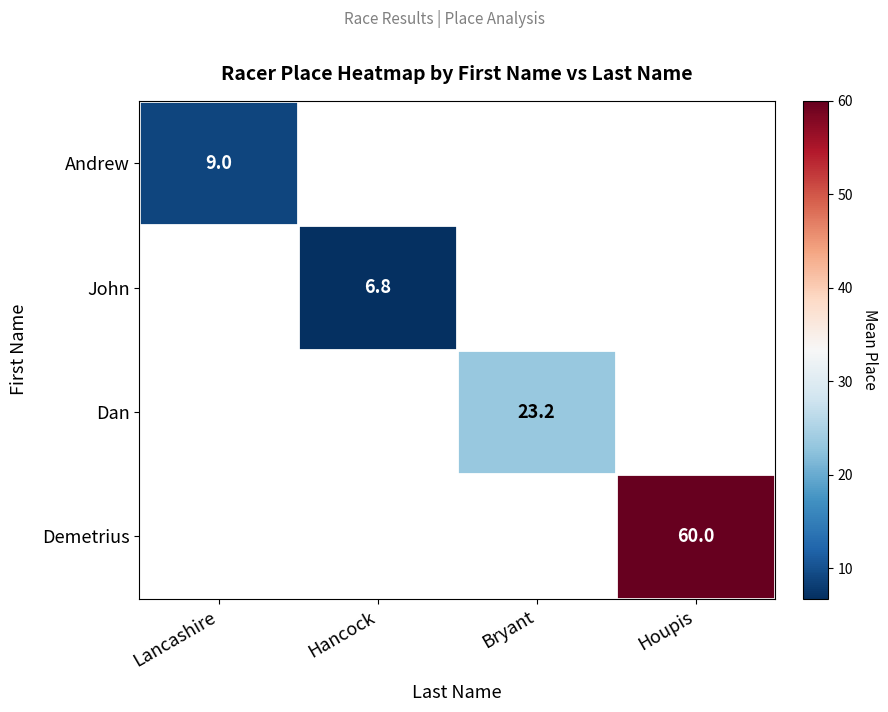

Which category has the lowest value across all series?

Hancock